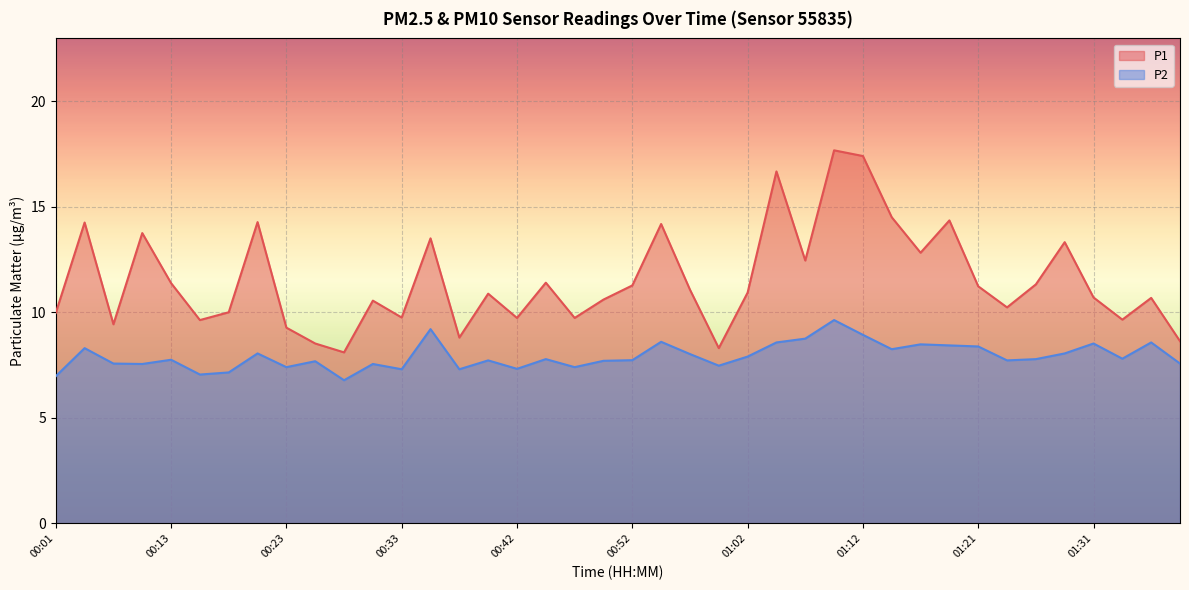

How many categories are shown in the chart?

40